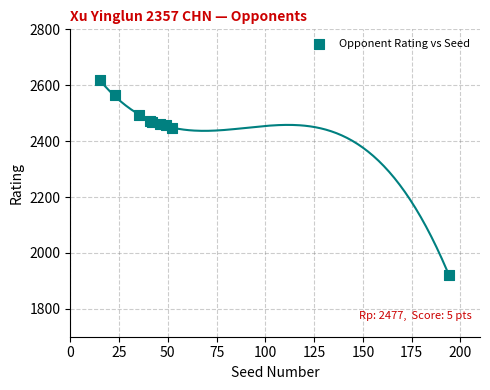

What Y value in the scatter plot is closest to 2269?

2446